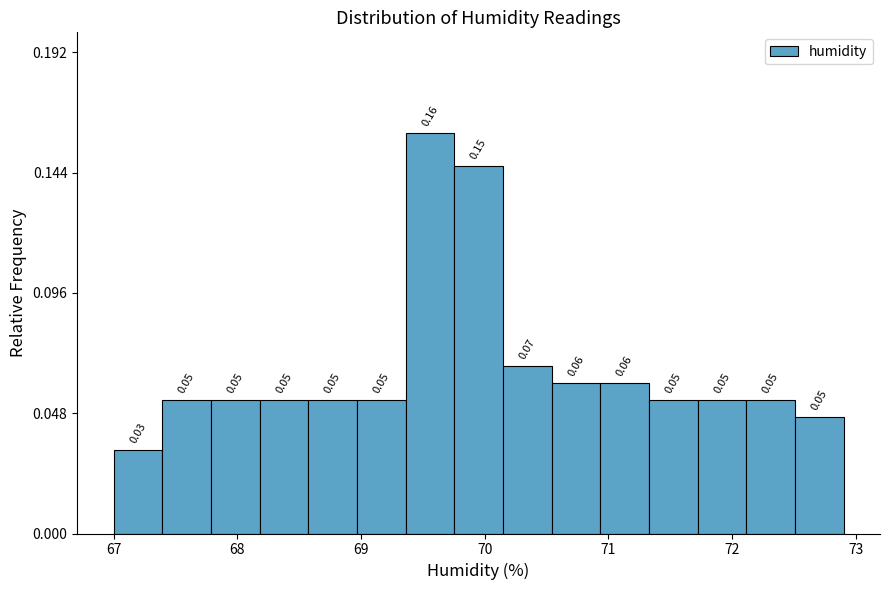

Around what value on the x-axis is the tallest bar? Give the approximate position of its centre, as read against the axis.

69.6